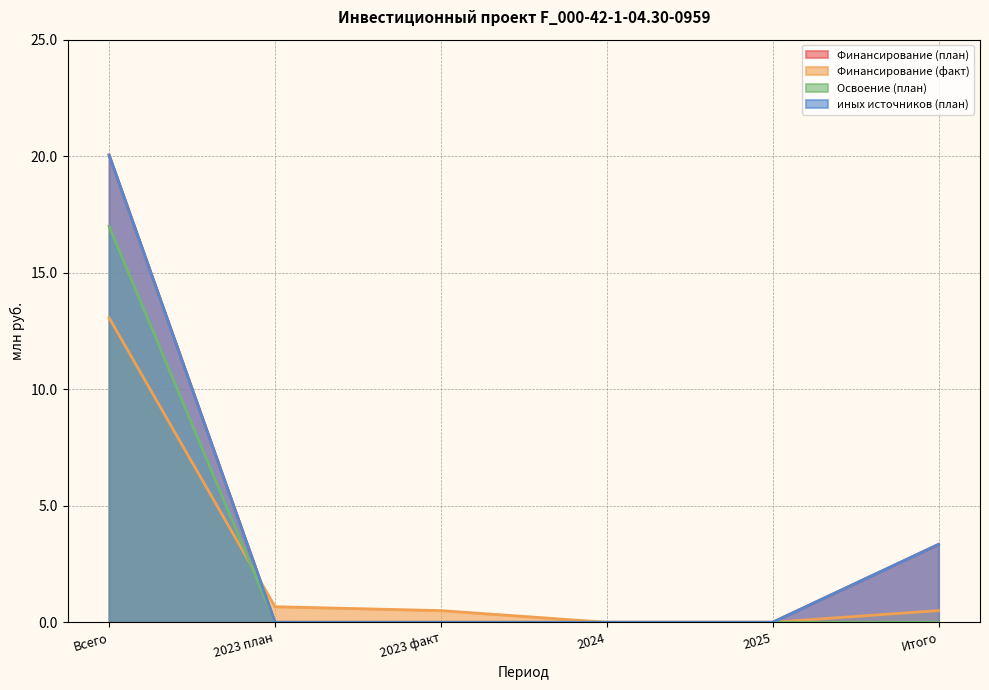

Is it true that Финансирование (план) equals 0.0 at 2023 план?

True